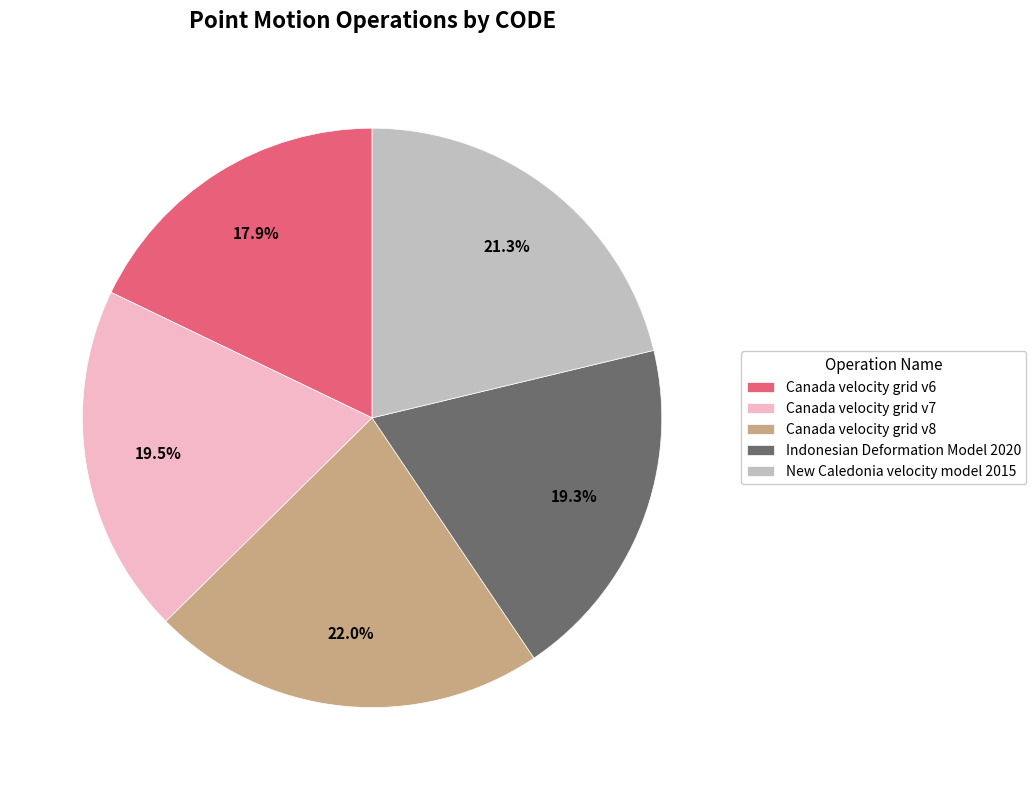

Which category has the biggest portion of the pie?

Canada velocity grid v8